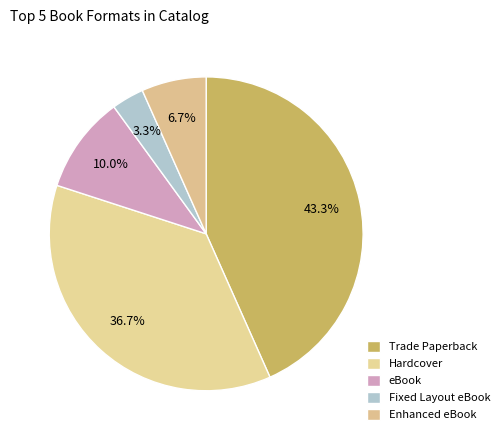

To the nearest percent, what is the combined percentage of Hardcover and eBook?

47%